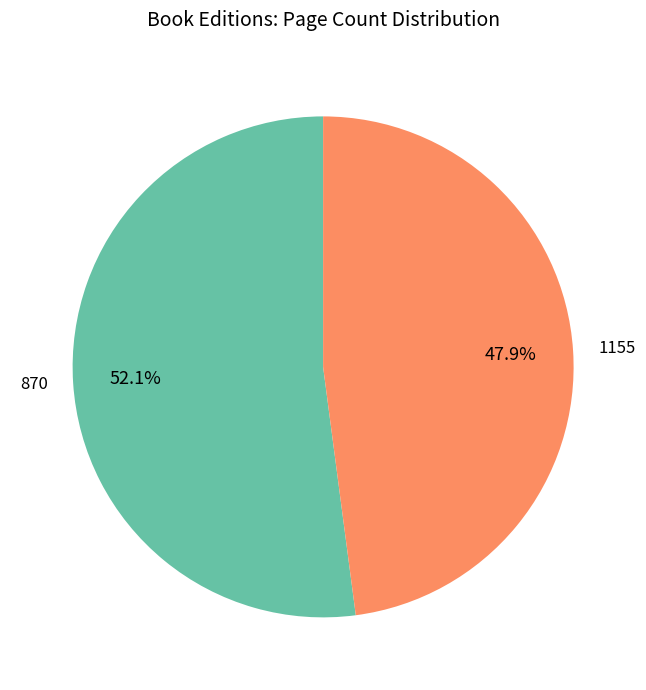

Count the number of slices in the pie.

2